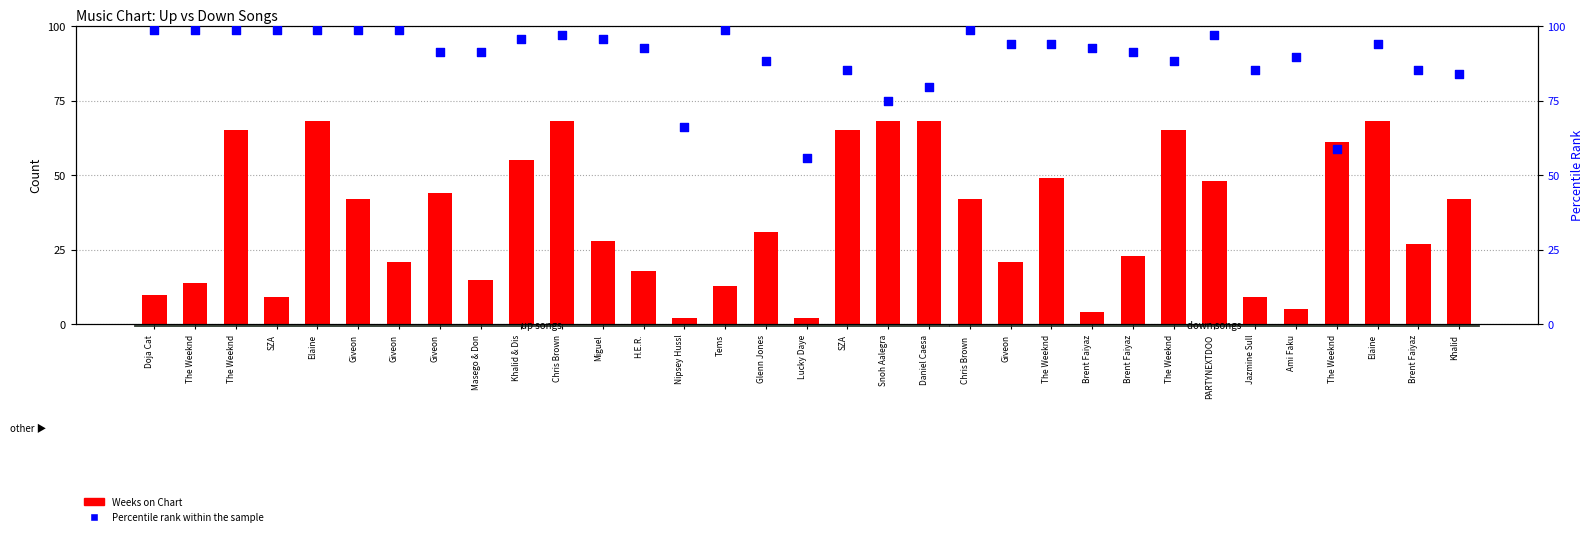

Is the value of Weeks on Chart at Nipsey Hussl greater than the value of Percentile rank within the sample at Daniel Caesa?

No